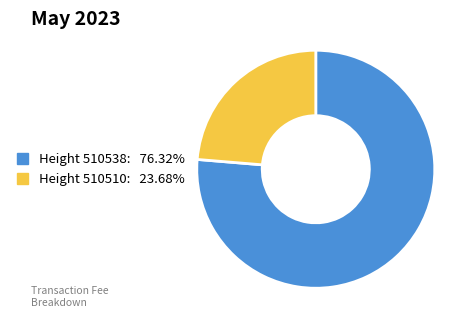

Is there any slice that represents more than half of the pie?

Yes